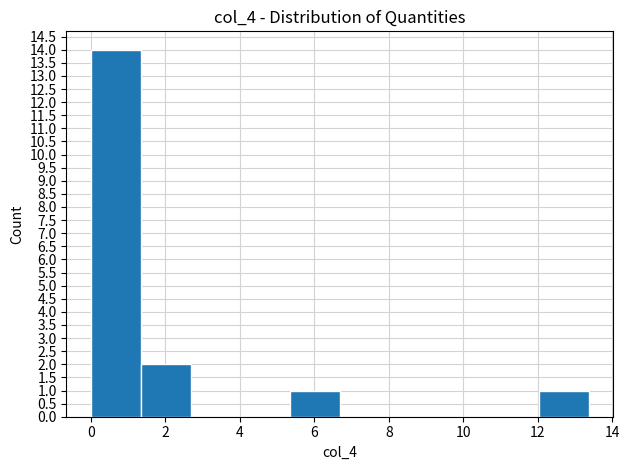

Reading left to right, list every bar in this chart as the range it spans on the x-axis followed by its height. Neither the bar edges nor the heights are printed on the chart, so give them approximately, as read against the axes.

0.0 to 1.4: 14
1.4 to 2.6: 2
2.6 to 4.0: 0
4.0 to 5.4: 0
5.4 to 6.6: 1
6.6 to 8.0: 0
8.0 to 9.4: 0
9.4 to 10.6: 0
10.6 to 12.0: 0
12.0 to 13.4: 1